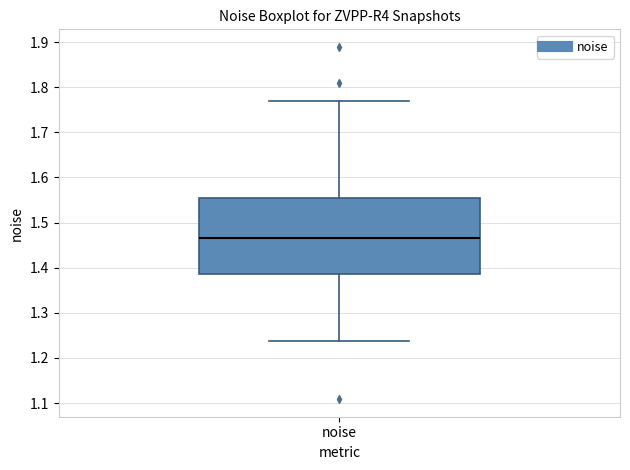

Where is the upper edge of the box for noise on the y-axis? The values are not printed on the chart, so give them approximately, as read against the axis.

1.55